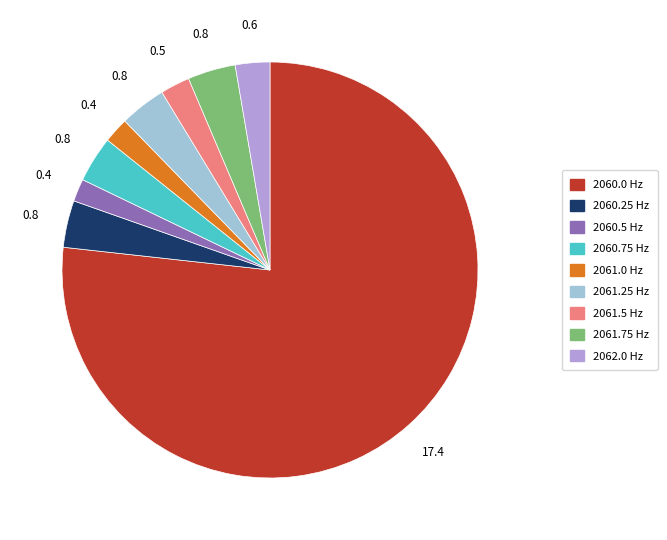

Count the number of slices in the pie.

9